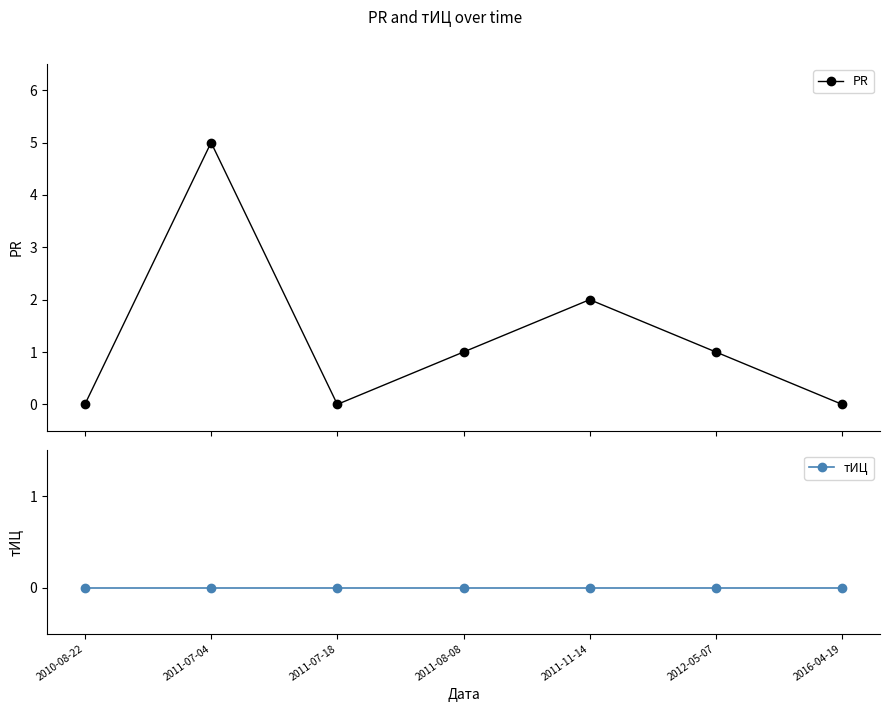

What is the value of the PR point at the 2nd from the left?

5